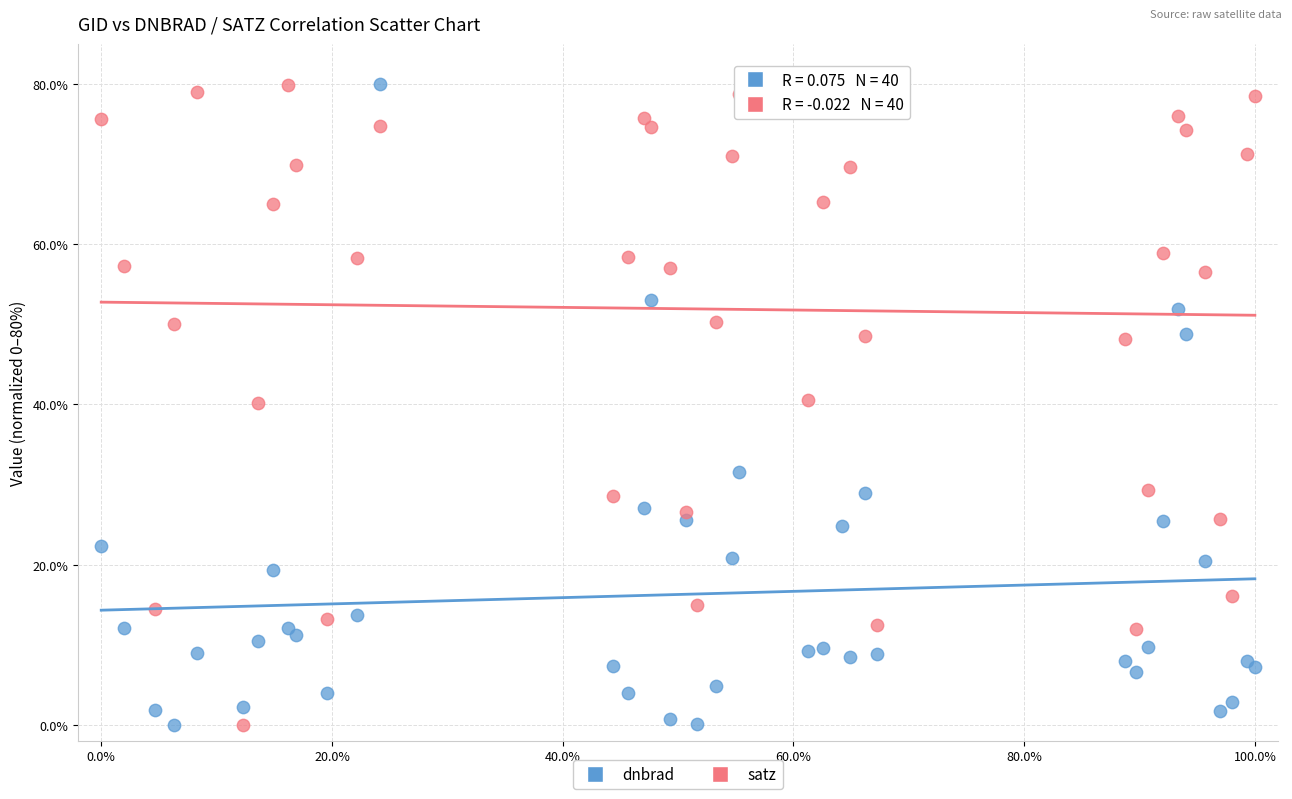

What is the X range (max minus min) for the scatter plot?

100.0